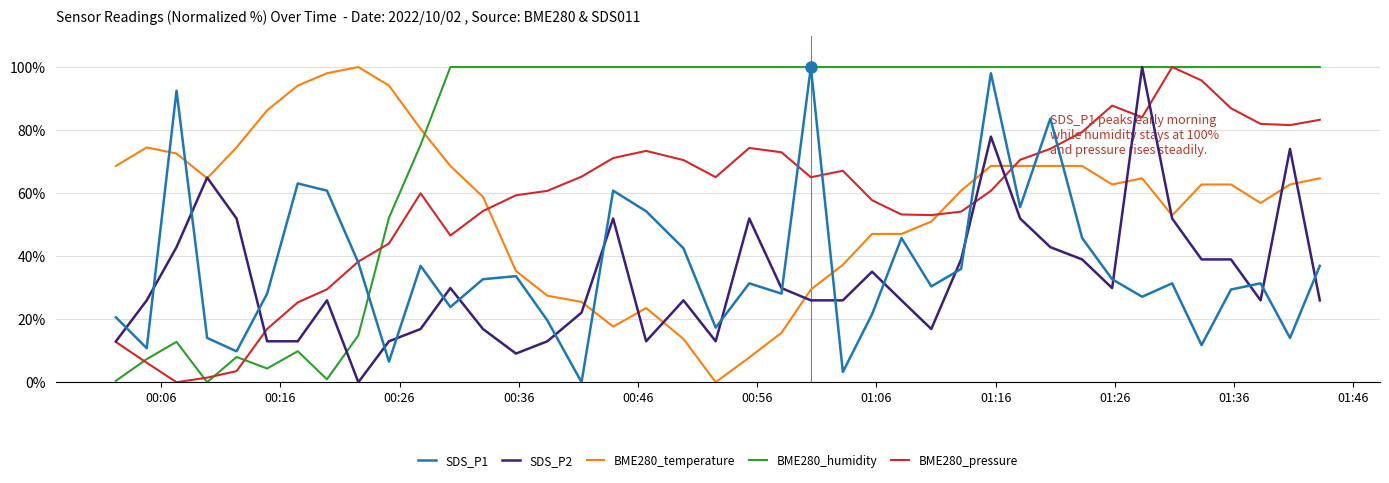

Count the number of data series in this chart.

5